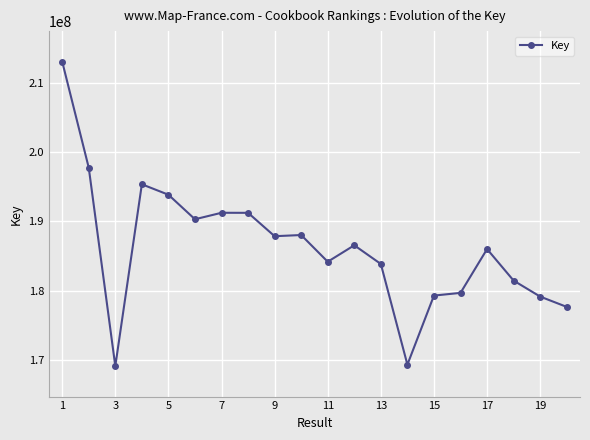

What is the average value?

186235856